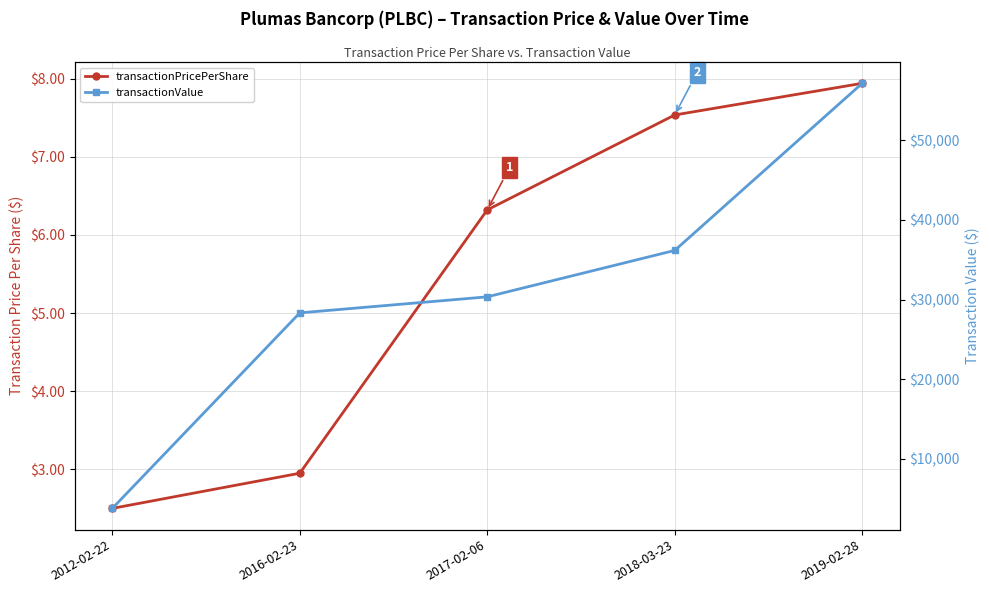

The value of transactionPricePerShare at 2016-02-23 is 3.0. True or false?

True